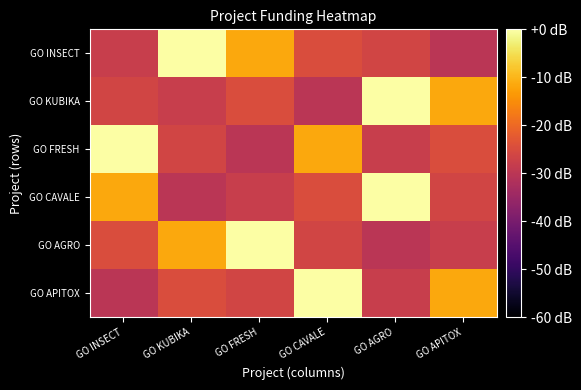

What is the total value across all series at GO INSECT?

-121.0